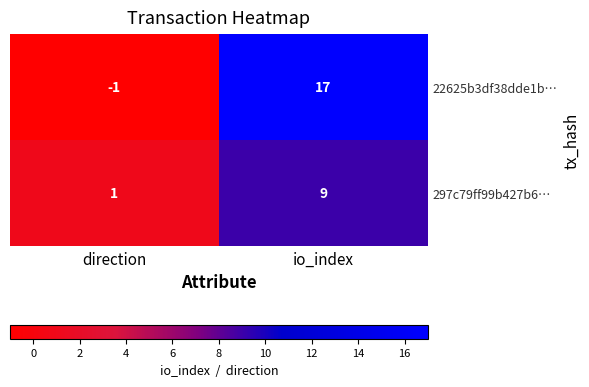

Which series has the widest spread of values?

22625b3df38dde1b…